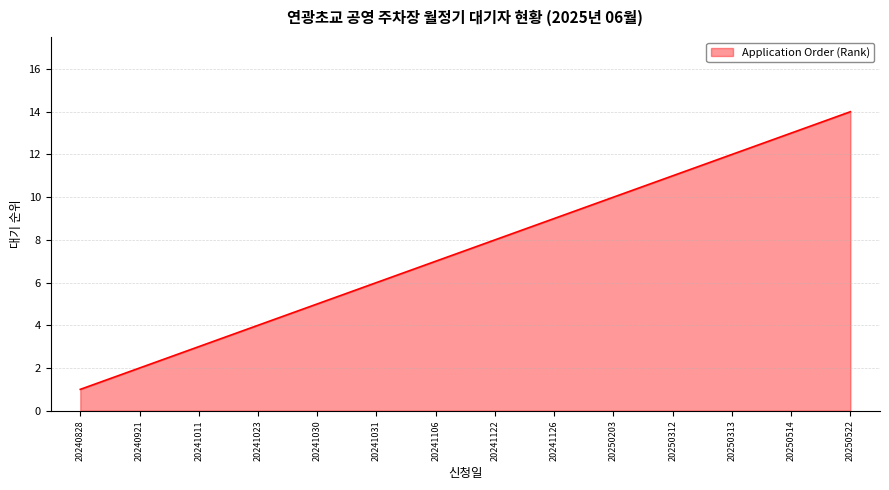

List the labels in order of value, largest first.

20250522, 20250514, 20250313, 20250312, 20250203, 20241126, 20241122, 20241106, 20241031, 20241030, 20241023, 20241011, 20240921, 20240828